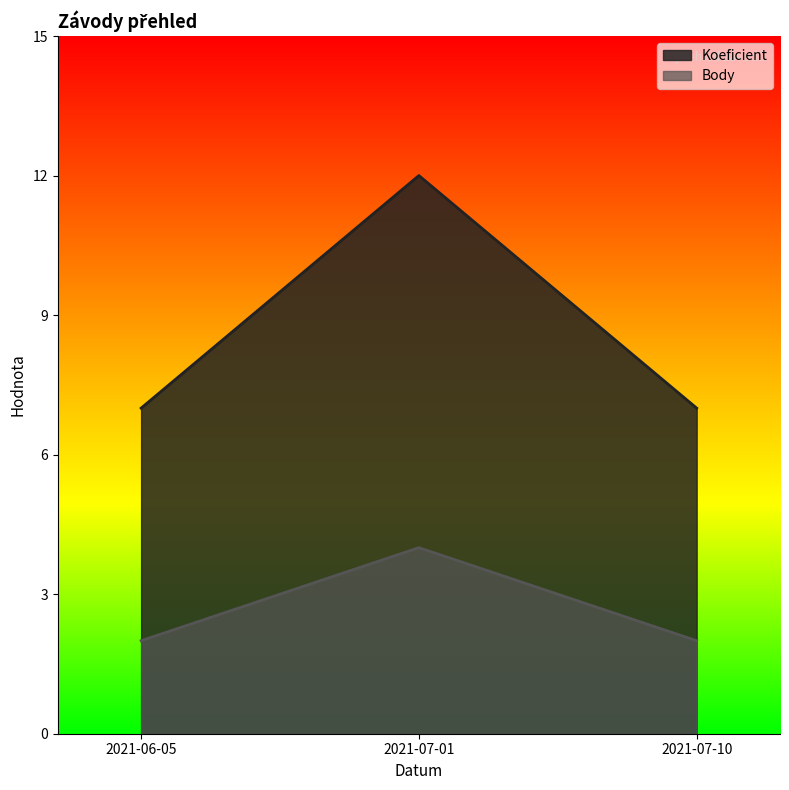

The Body series shows 3 at 2021-06-05. True or false?

False